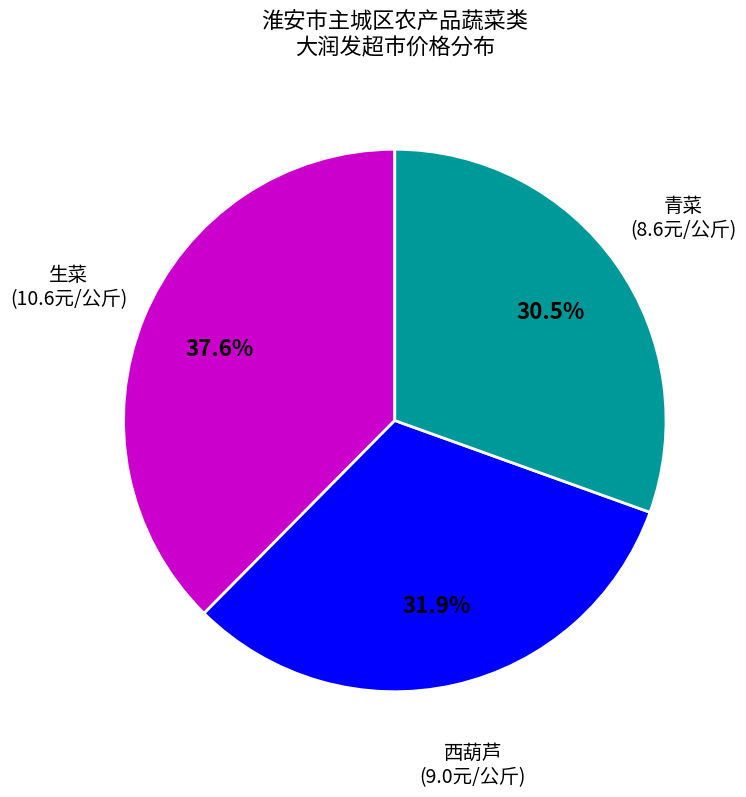

Is there a majority slice in this chart?

No